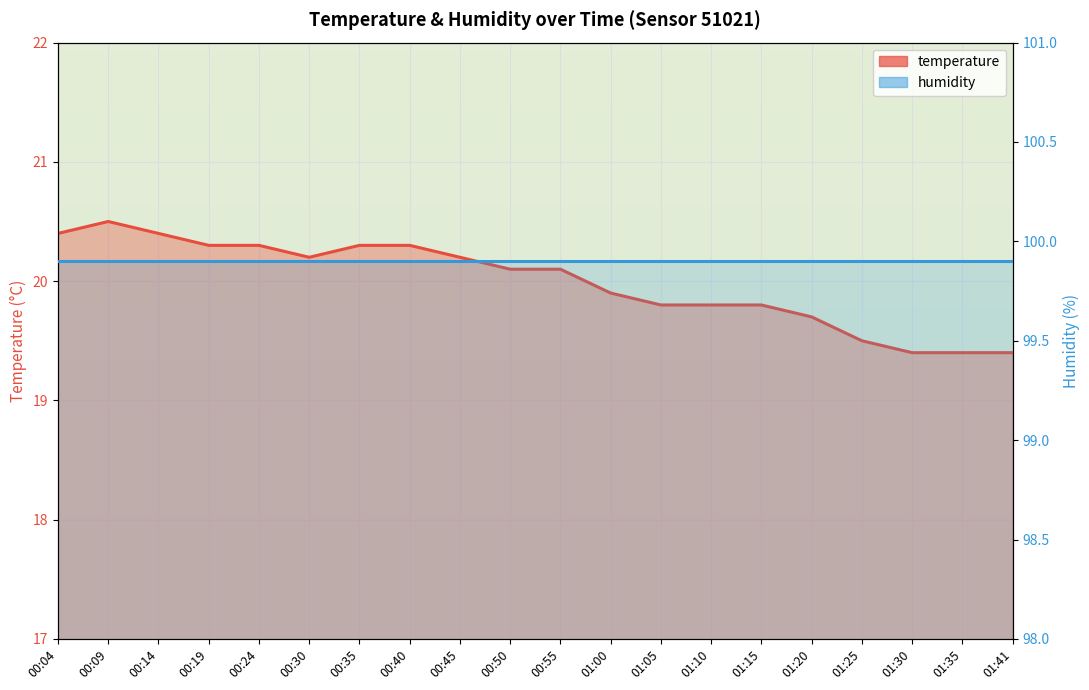

How many lines are shown in the chart?

2